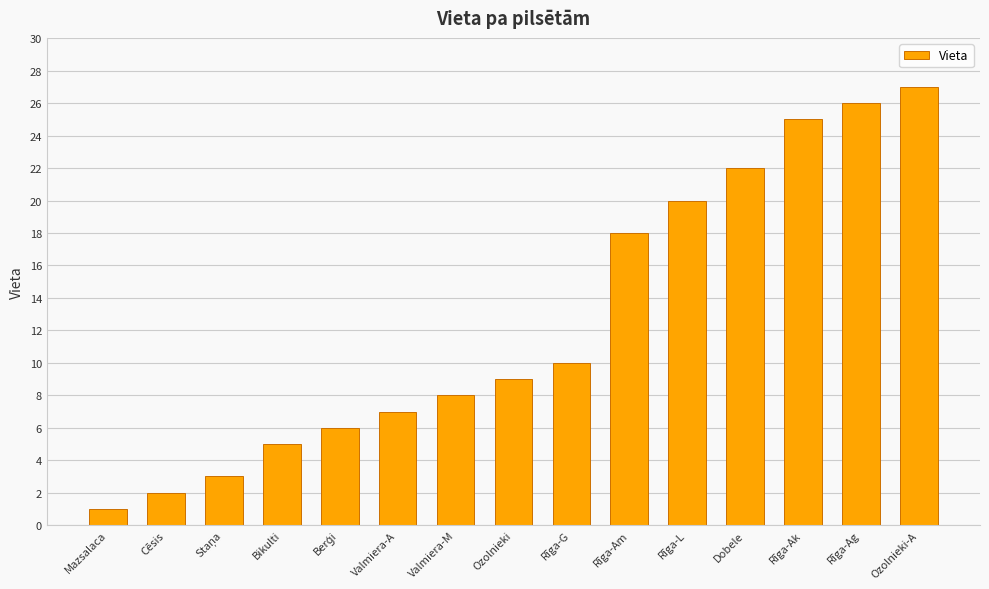

What is the smallest value displayed?

1